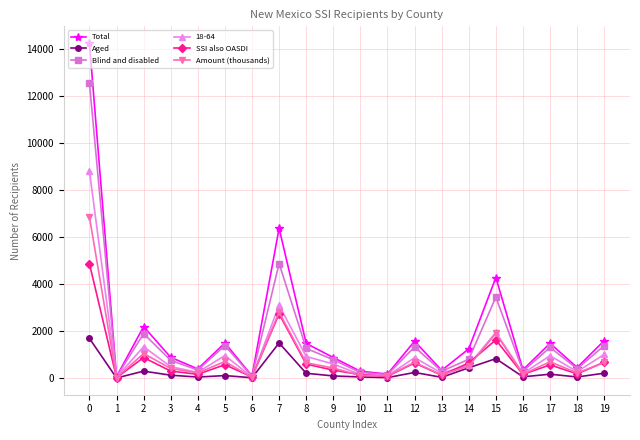

In Blind and disabled, how many points are lower than both neighbors (excluding endpoints)?

7